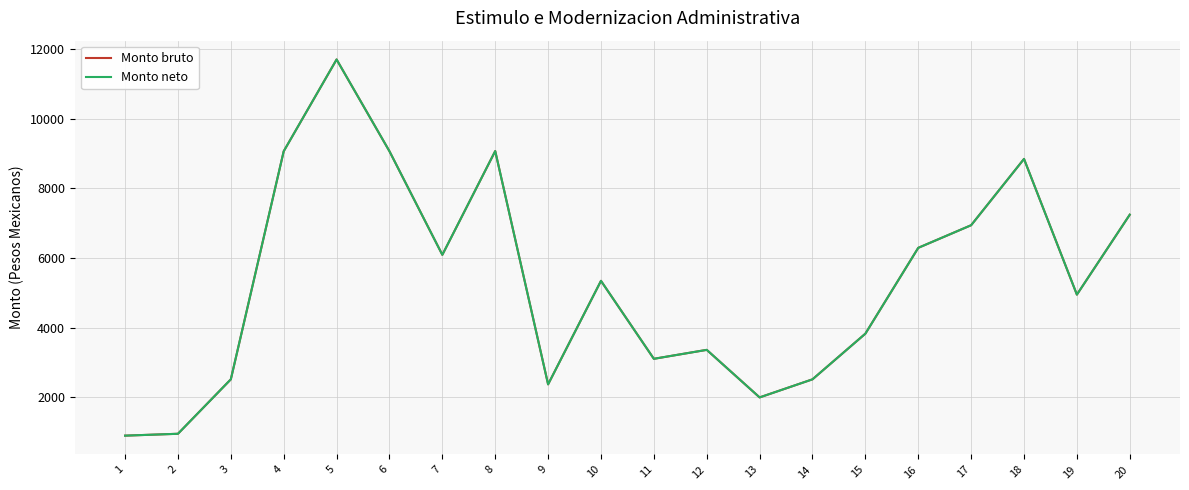

True or false: Monto bruto and Monto neto cross at least once.

False